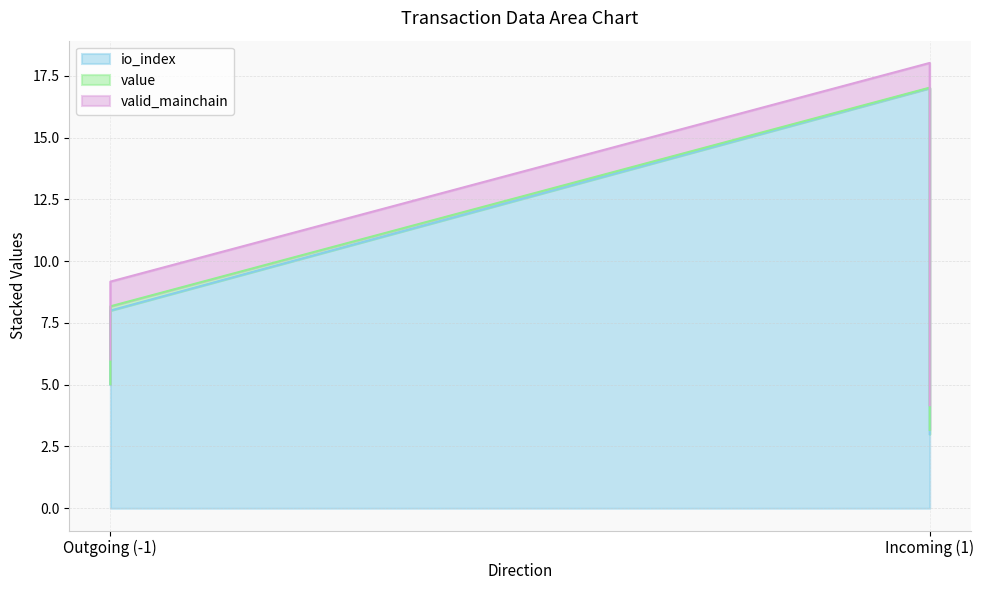

Reading left to right, transcribe all the data shown in this chart.

io_index: -1=5.0	-1=8.0	1=17.0	1=3.0
value: -1=0.0	-1=0.2	1=0.0	1=0.2
valid_mainchain: -1=1.0	-1=1.0	1=1.0	1=1.0